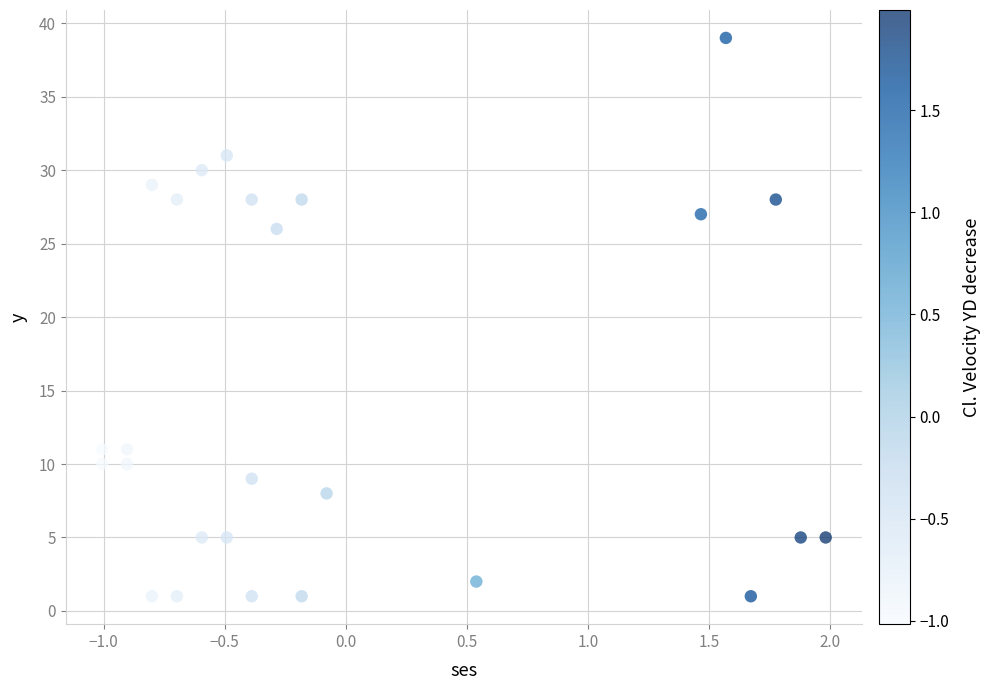

What is the range of Y values (max minus min)?

38